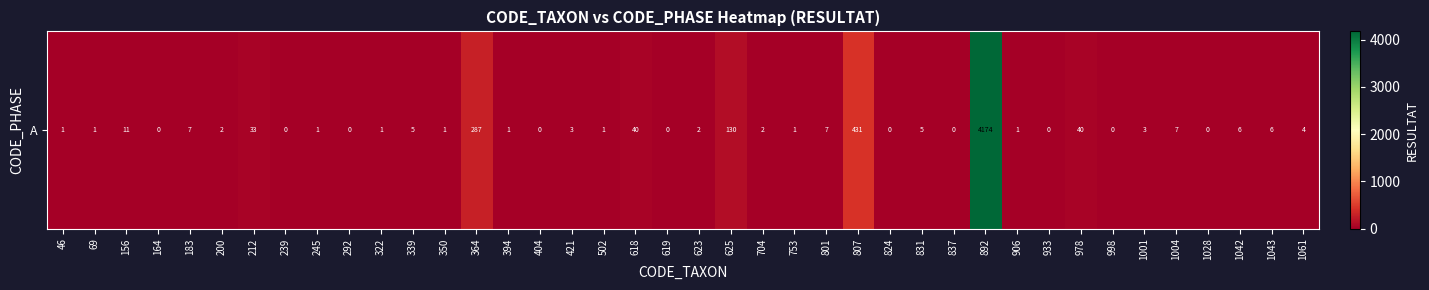

What is the average value?

130